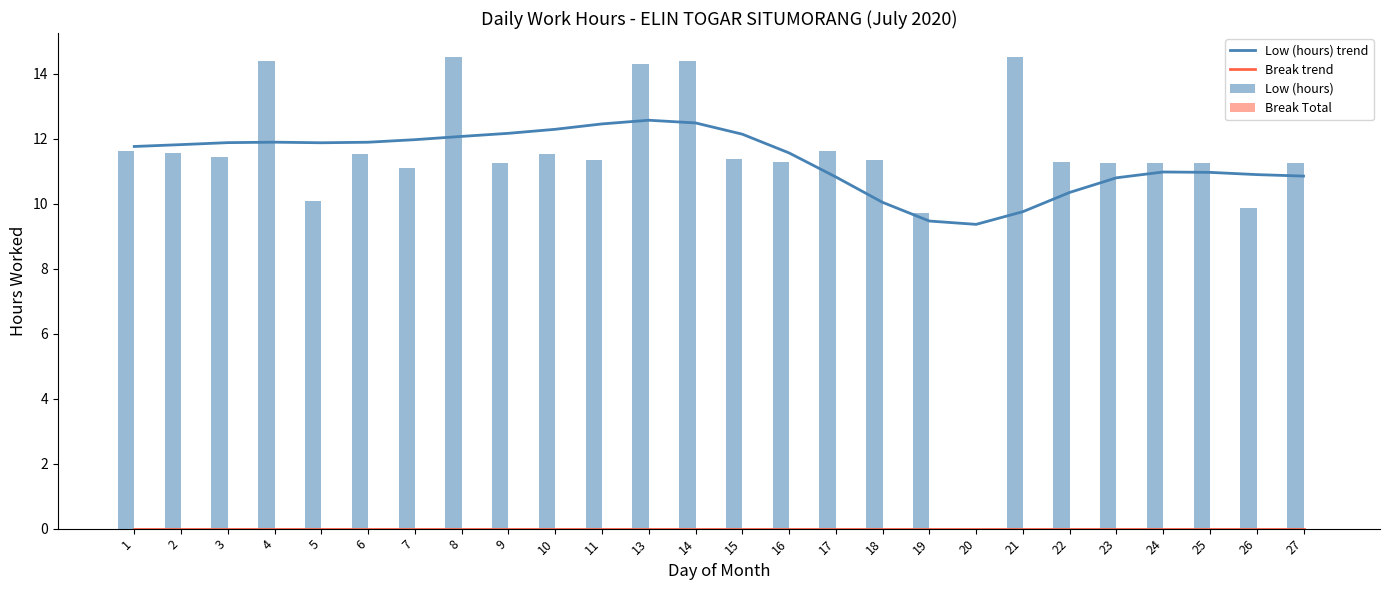

Is it true that Low (hours) trend equals 10.8 at 23?

True